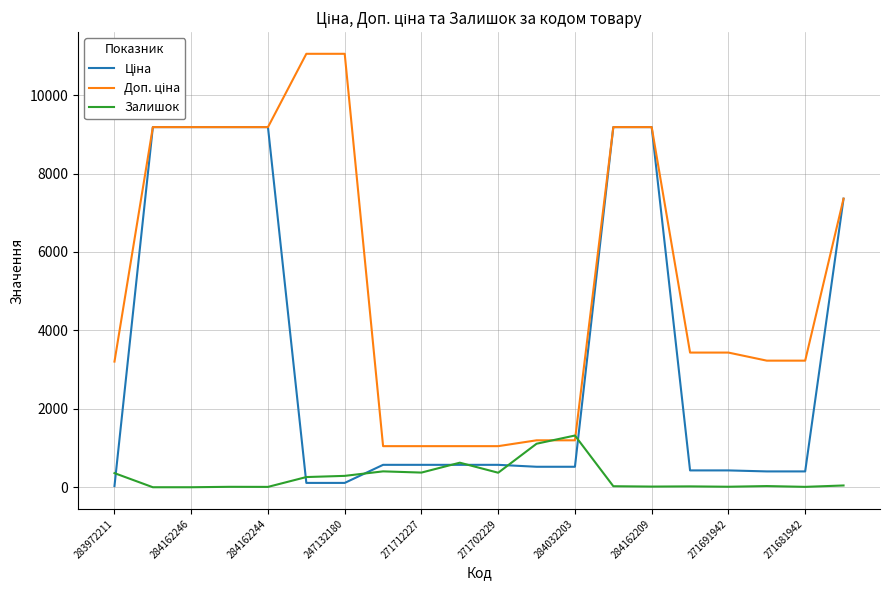

Is it true that Залишок equals 13.0 at 271691942?

True